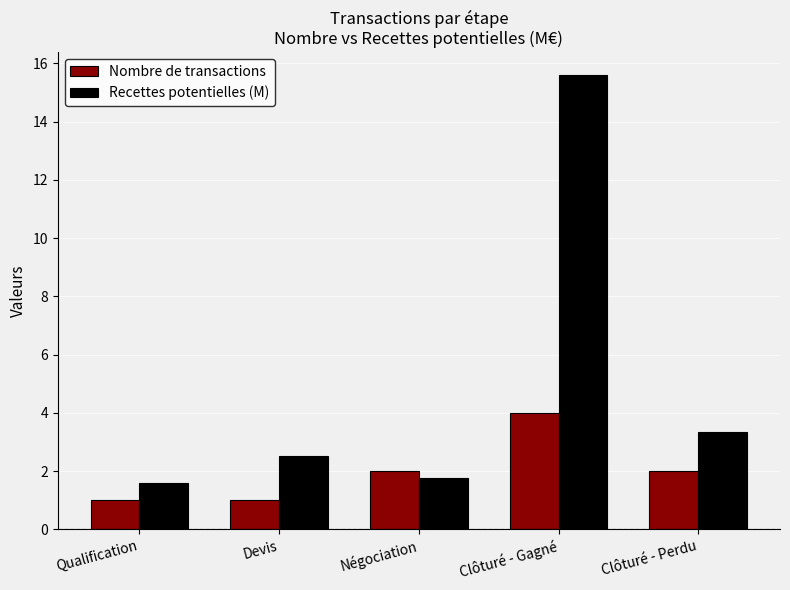

At which category is the sum across all series the highest?

Clôturé - Gagné